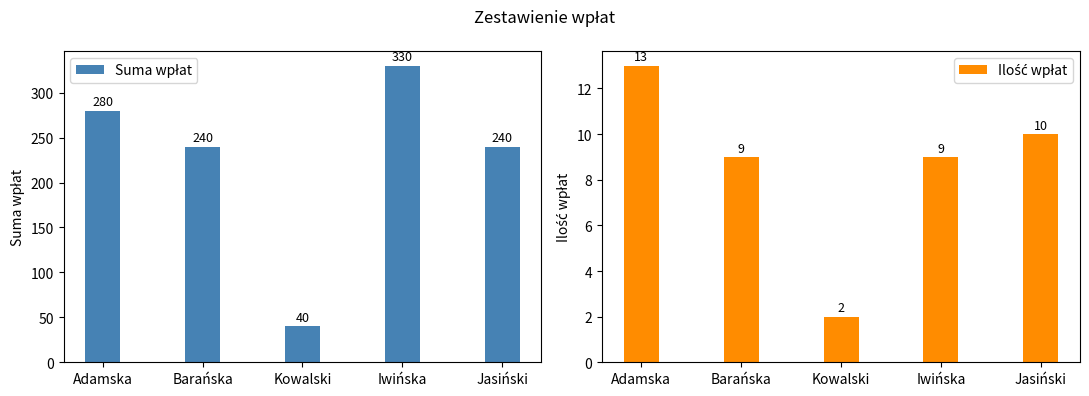

Rank the series by their average value, from highest to lowest.

Suma wpłat, Ilość wpłat